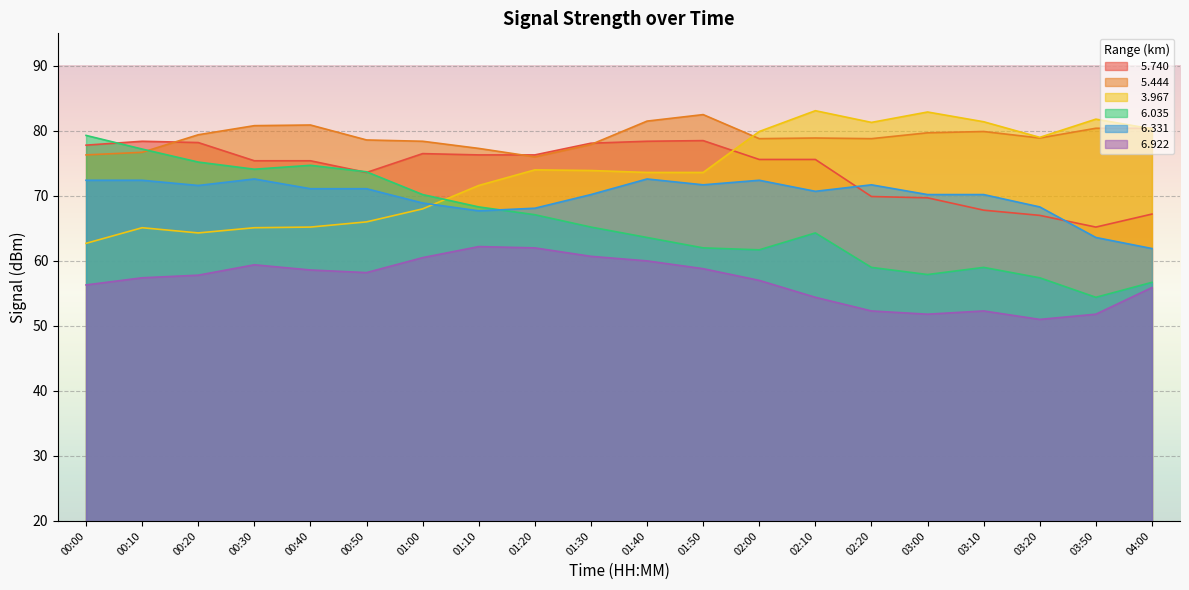

Reading left to right, list all the values displayed in this chart.

  5.740: 00:00=77.8	00:10=78.4	00:20=78.2	00:30=75.4	00:40=75.4	00:50=73.6	01:00=76.5	01:10=76.3	01:20=76.3	01:30=78.1	01:40=78.4	01:50=78.5	02:00=75.6	02:10=75.6	02:20=69.9	03:00=69.7	03:10=67.8	03:20=67.0	03:50=65.2	04:00=67.2
  5.444: 00:00=76.3	00:10=76.7	00:20=79.4	00:30=80.8	00:40=80.9	00:50=78.6	01:00=78.4	01:10=77.3	01:20=76.0	01:30=77.9	01:40=81.5	01:50=82.5	02:00=78.8	02:10=78.9	02:20=78.8	03:00=79.7	03:10=79.9	03:20=78.9	03:50=80.4	04:00=80.4
  3.967: 00:00=62.7	00:10=65.1	00:20=64.3	00:30=65.1	00:40=65.2	00:50=66.0	01:00=68.0	01:10=71.6	01:20=74.0	01:30=73.9	01:40=73.6	01:50=73.6	02:00=79.9	02:10=83.1	02:20=81.3	03:00=82.9	03:10=81.4	03:20=79.0	03:50=81.8	04:00=80.3
  6.035: 00:00=79.3	00:10=77.2	00:20=75.2	00:30=74.1	00:40=74.7	00:50=73.7	01:00=70.2	01:10=68.3	01:20=67.1	01:30=65.2	01:40=63.6	01:50=62.0	02:00=61.7	02:10=64.3	02:20=59.0	03:00=57.9	03:10=59.0	03:20=57.4	03:50=54.4	04:00=56.7
  6.331: 00:00=72.4	00:10=72.4	00:20=71.6	00:30=72.6	00:40=71.1	00:50=71.1	01:00=68.9	01:10=67.7	01:20=68.1	01:30=70.2	01:40=72.6	01:50=71.7	02:00=72.4	02:10=70.7	02:20=71.7	03:00=70.2	03:10=70.2	03:20=68.3	03:50=63.6	04:00=61.9
  6.922: 00:00=56.3	00:10=57.4	00:20=57.8	00:30=59.4	00:40=58.6	00:50=58.2	01:00=60.5	01:10=62.2	01:20=62.0	01:30=60.7	01:40=60.0	01:50=58.8	02:00=57.0	02:10=54.4	02:20=52.3	03:00=51.8	03:10=52.3	03:20=51.0	03:50=51.8	04:00=55.9